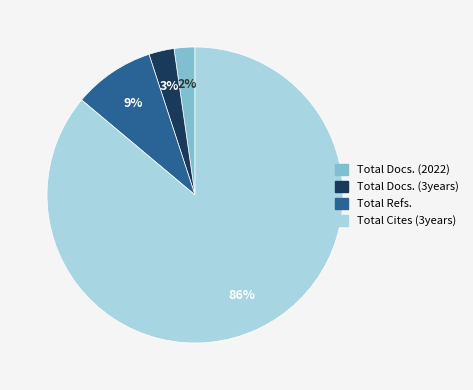

Is it true that Total Docs. (3years) is 14% of the pie?

False